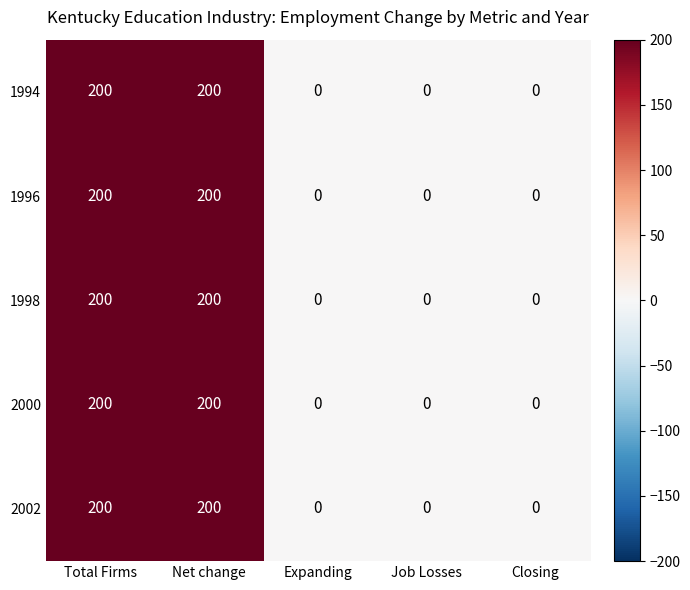

Read the 1998 value at Total Firms, to the nearest 5.

200